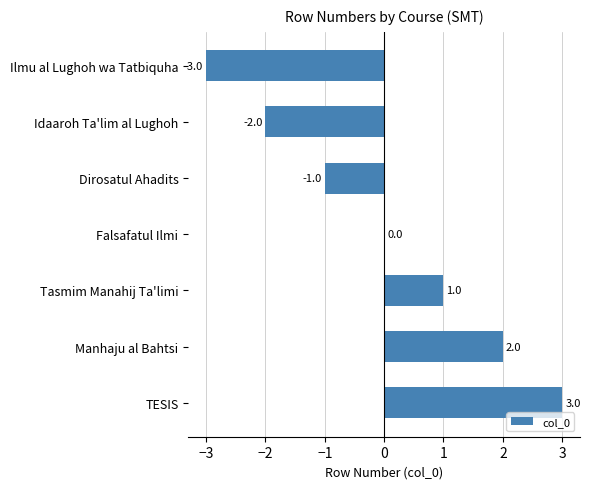

Are the bars horizontal?

Yes